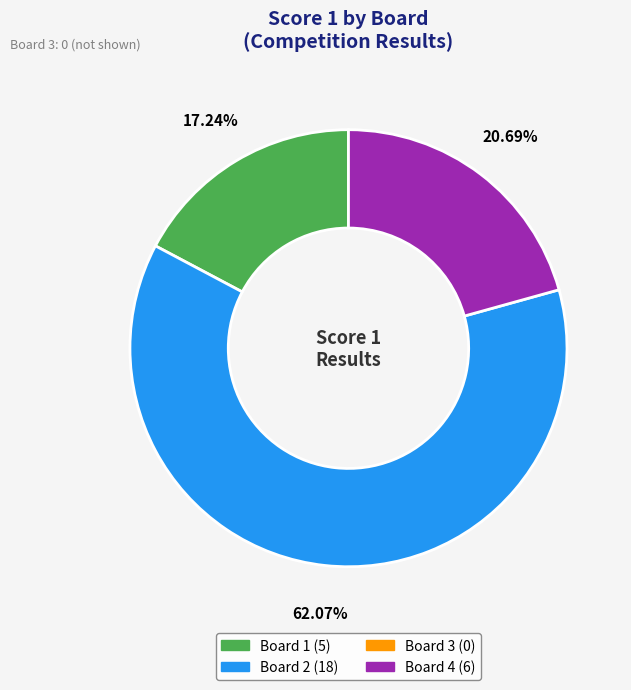

Does any single category account for the majority?

Yes